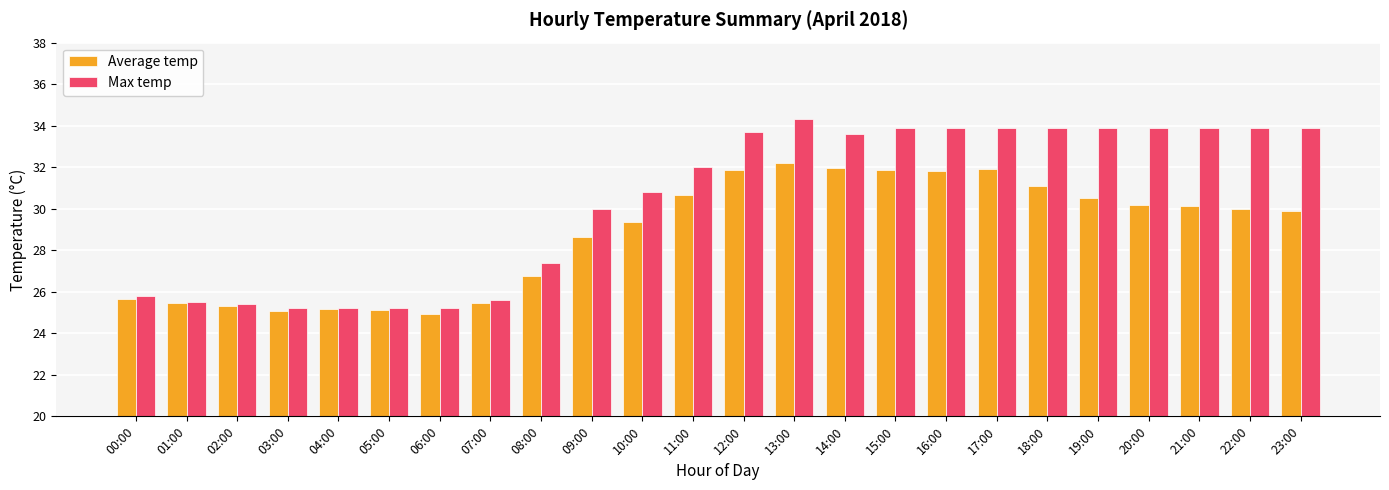

Is it true that Average temp equals 24.9 at 06:00?

True